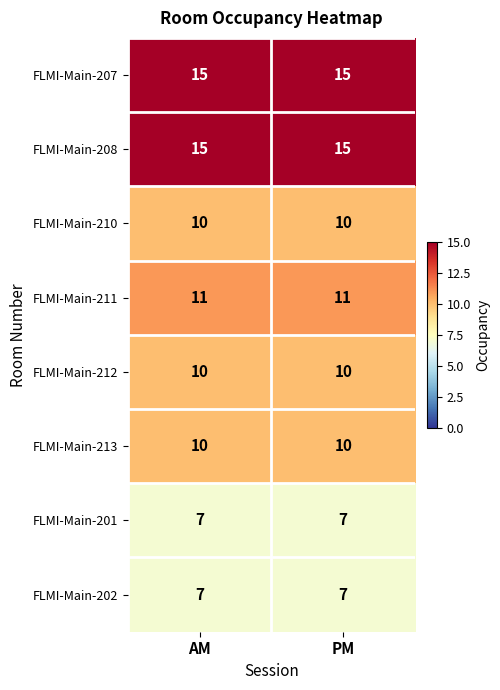

True or false: FLMI-Main-202 has a value of 5 at PM.

False